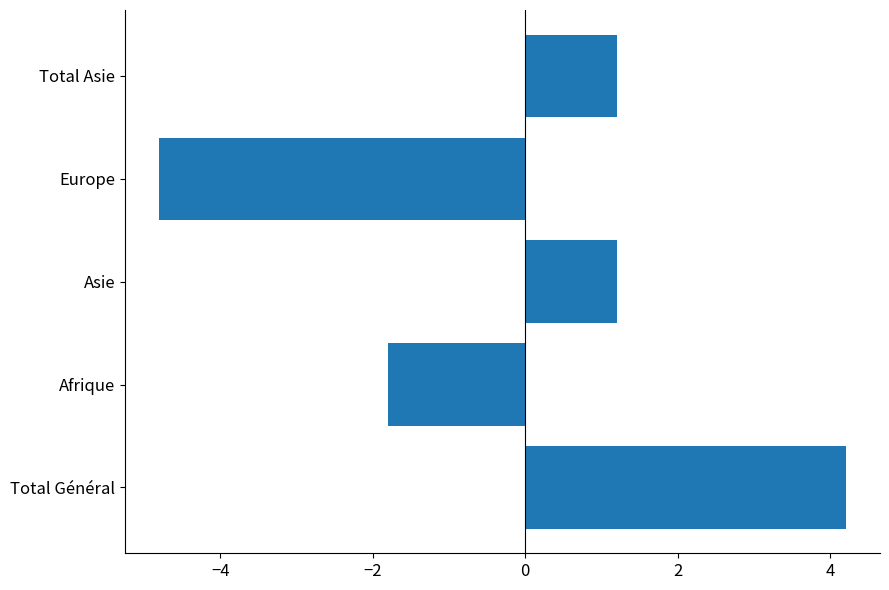

Is it true that the value at Total Général is 4.2?

True